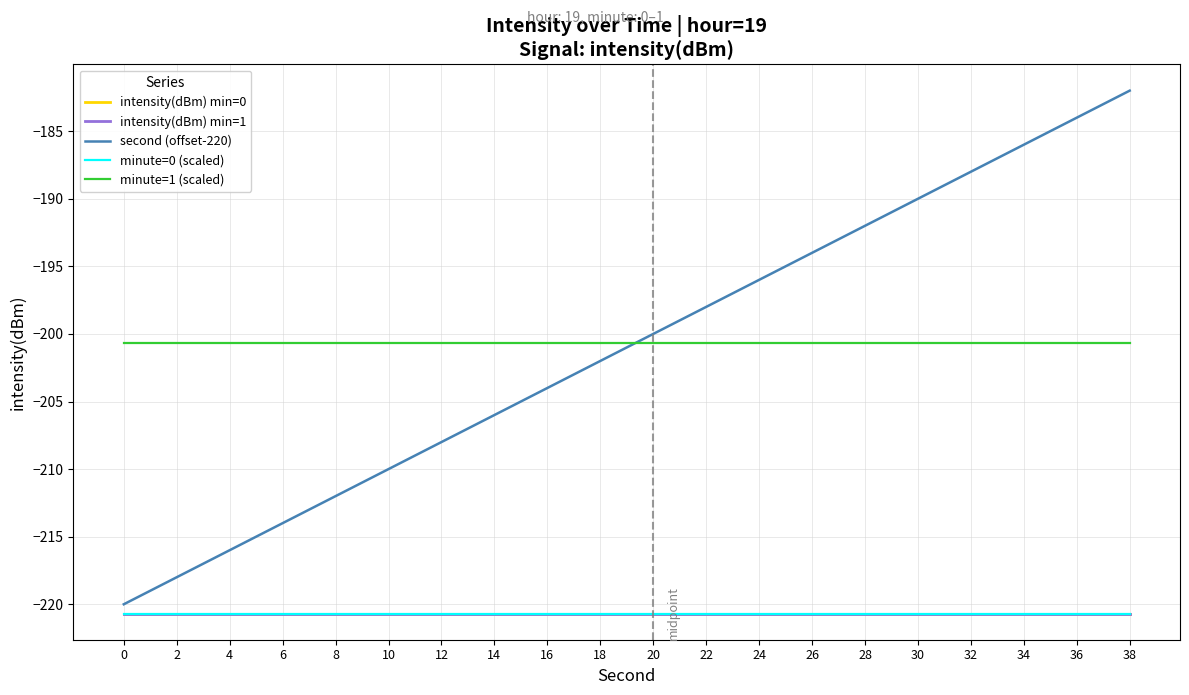

At 16, list the series in order from smallest to largest.

intensity(dBm) min=0, intensity(dBm) min=1, minute=0 (scaled), second (offset-220), minute=1 (scaled)